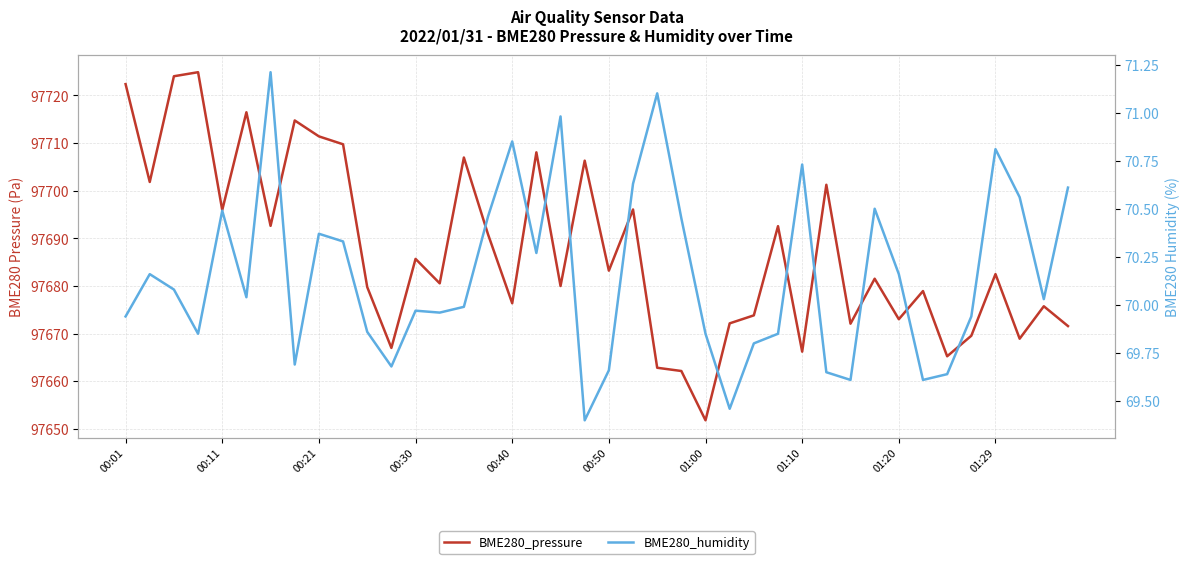

True or false: BME280_humidity and BME280_pressure intersect in this chart.

False